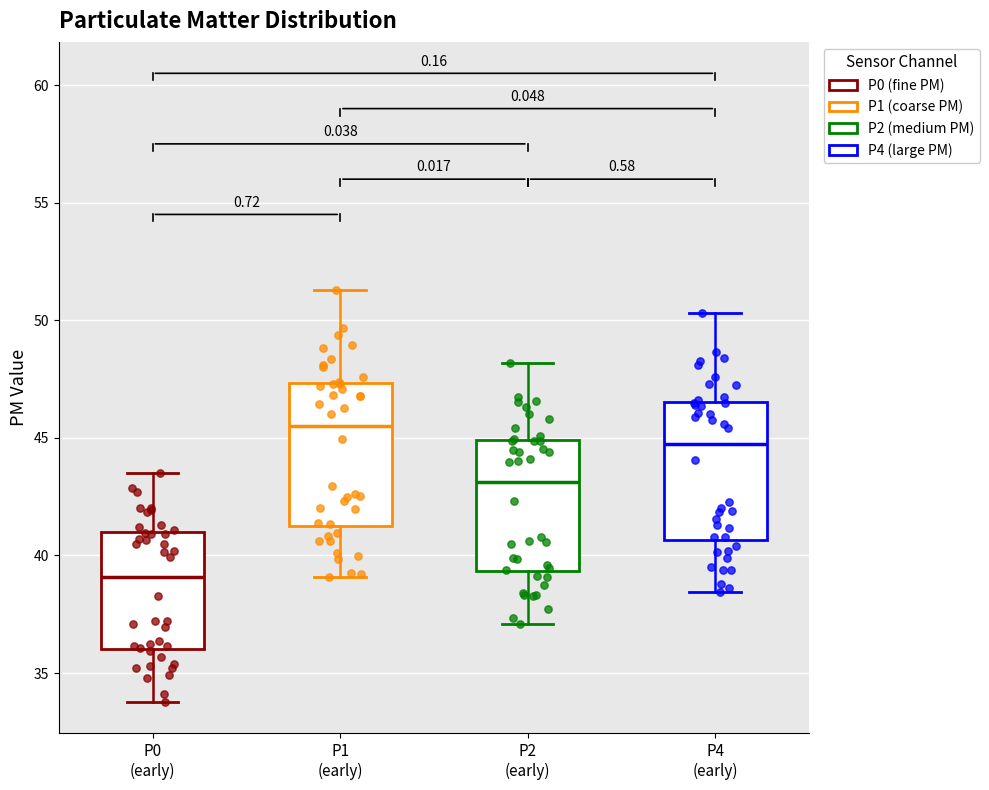

Where is the upper edge of the box for P2 (early) on the y-axis? The values are not printed on the chart, so give them approximately, as read against the axis.

45.0